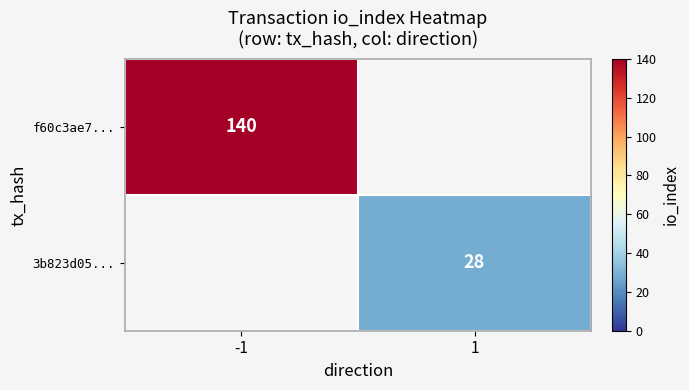

The f60c3ae7... series shows 140 at -1. True or false?

True